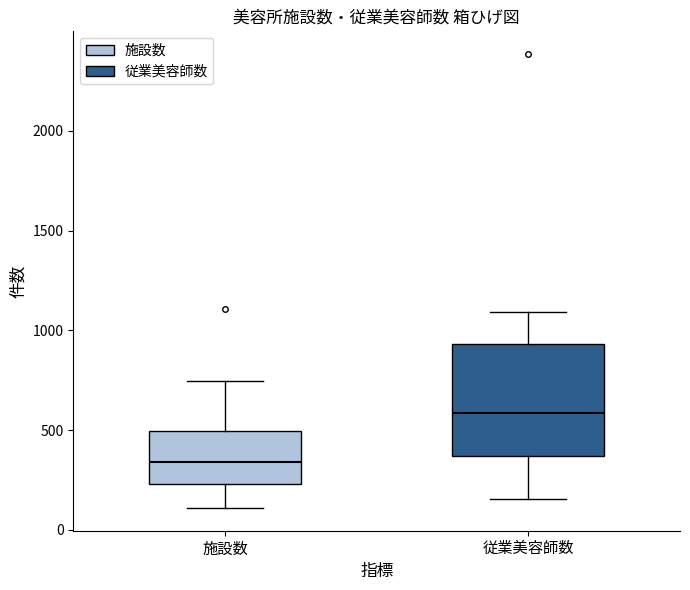

Which box has the highest median line?

従業美容師数